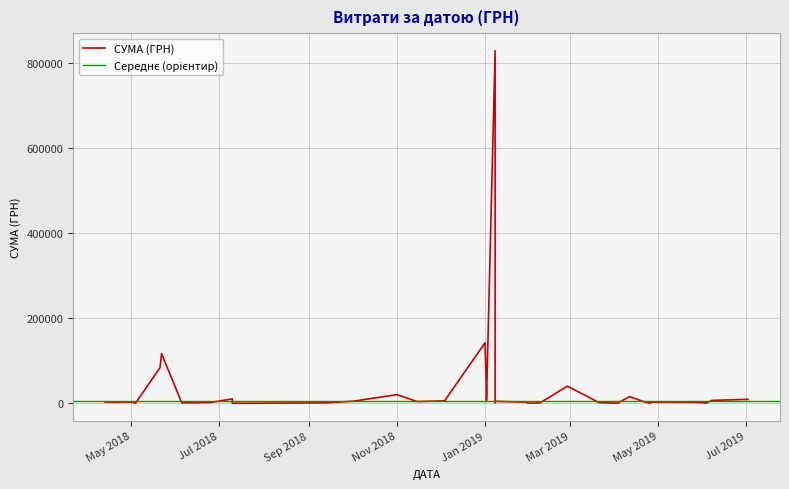

Rank the categories by value from highest to lowest.

08.01.2019, 01.01.2019, 22.05.2018, 21.05.2018, 27.02.2019, 02.01.2019, 01.11.2018, 11.04.2019, 10.07.2018, 02.07.2019, 10.07.2018, 07.06.2019, 02.01.2019, 04.12.2018, 02.10.2018, 08.01.2019, 15.11.2018, 02.05.2018, 10.05.2019, 25.04.2019, 29.01.2019, 02.05.2018, 13.04.2018, 22.04.2019, 22.04.2019, 27.05.2019, 25.06.2018, 08.01.2019, 25.04.2019, 21.03.2019, 05.06.2018, 13.09.2018, 03.06.2019, 08.02.2019, 03.04.2019, 31.01.2019, 03.06.2019, 04.05.2018, 10.07.2018, 25.04.2019